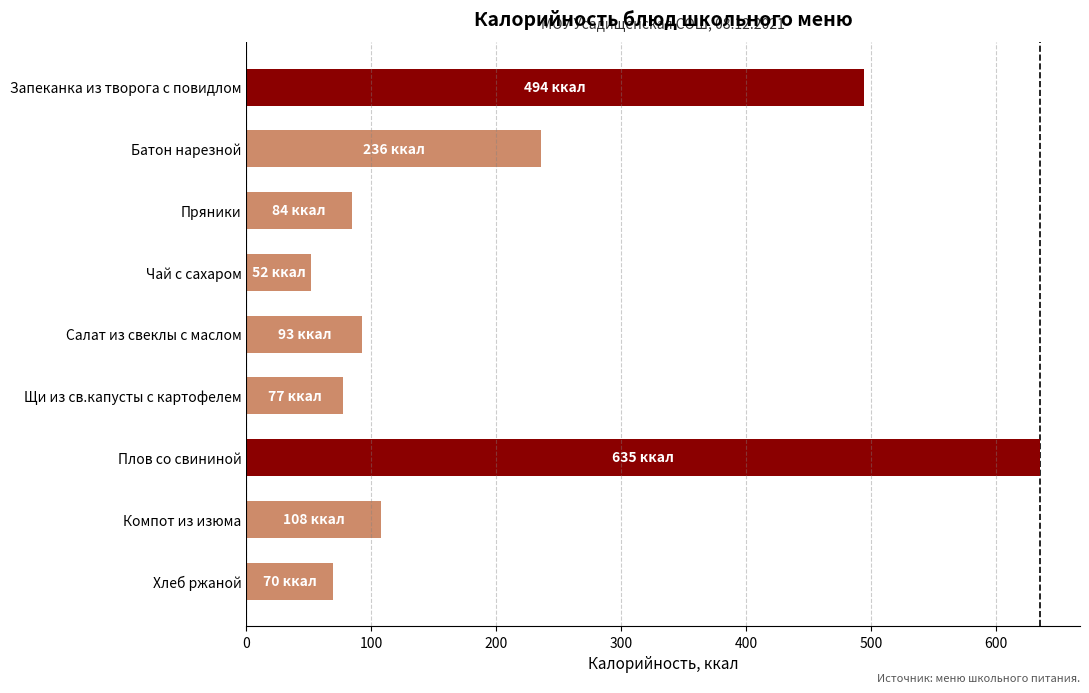

At which category does the chart reach its peak across all series?

Плов со свининой